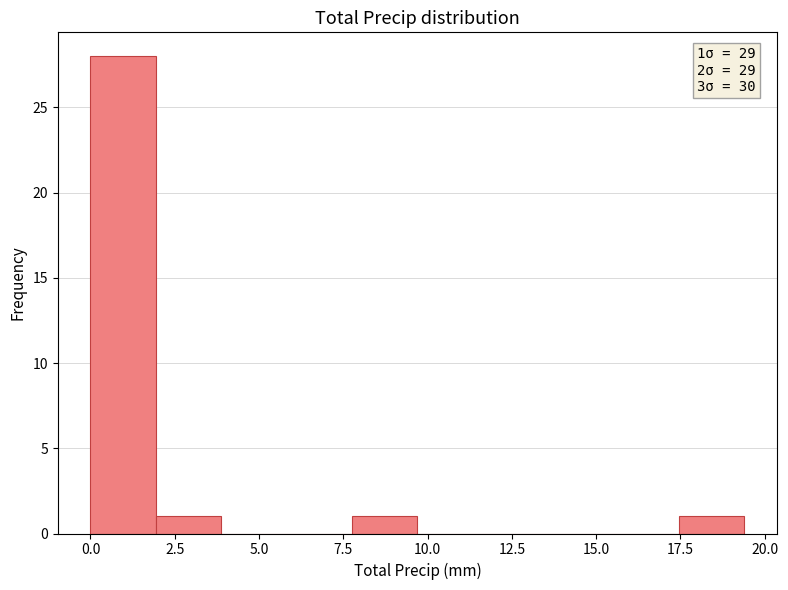

Read against the x-axis, roughly where is the centre of the tallest bar?

1.0